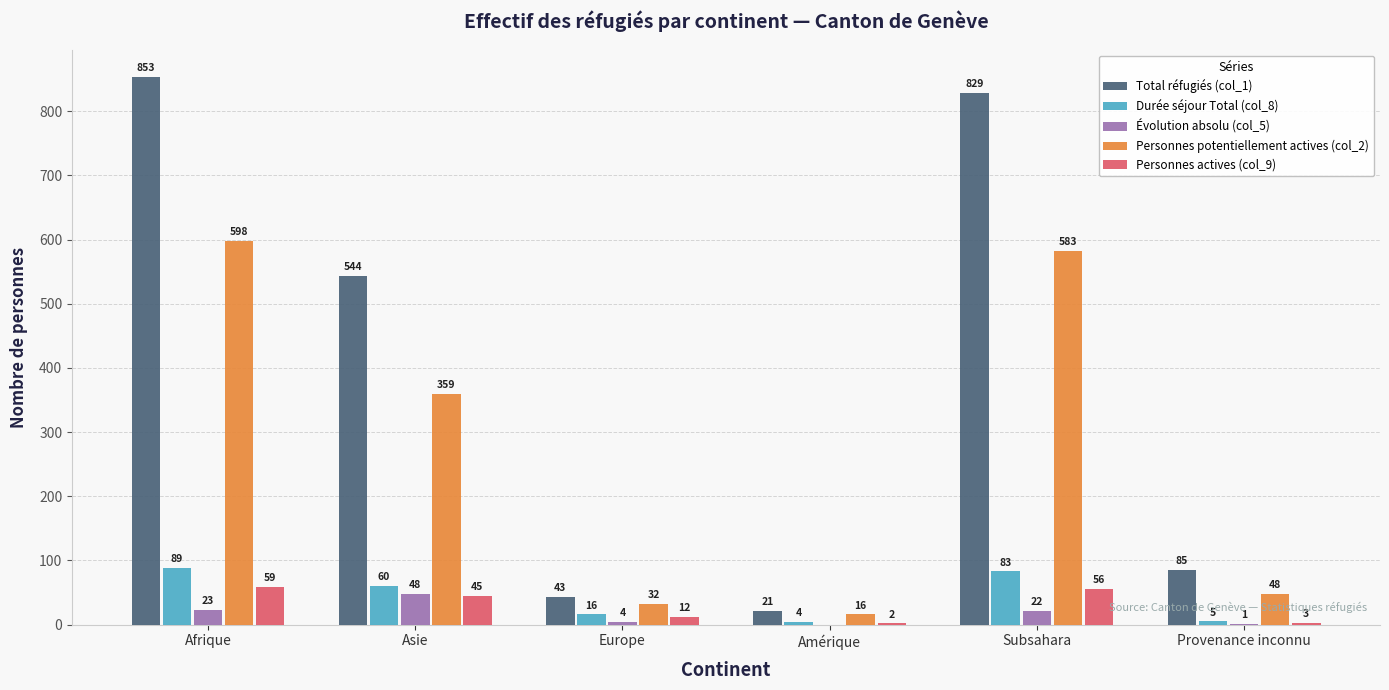

What is the difference between the Personnes actives (col_9) values at Amérique and Asie?

43